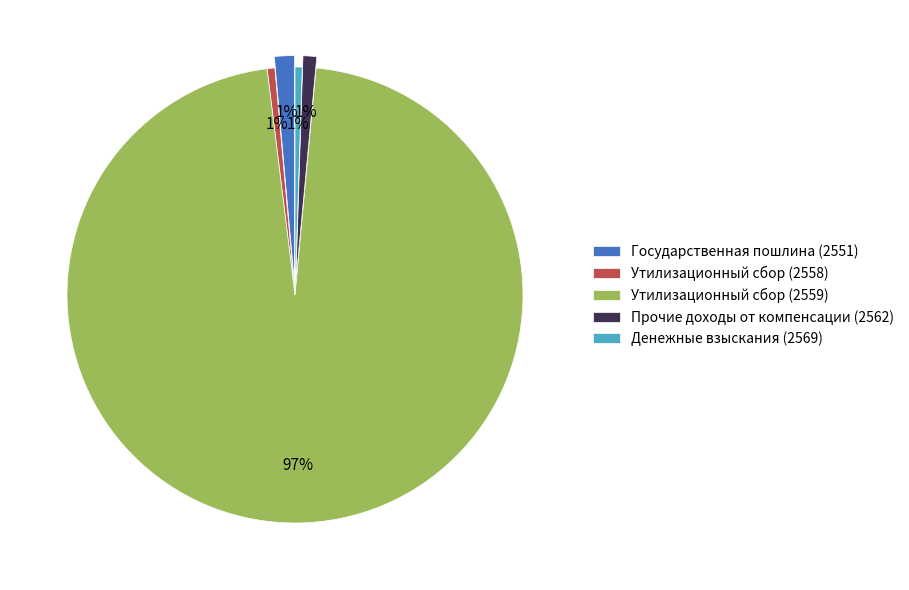

Is the sum of Государственная пошлина (2551) and Прочие доходы от компенсации (2562) greater than half?

No